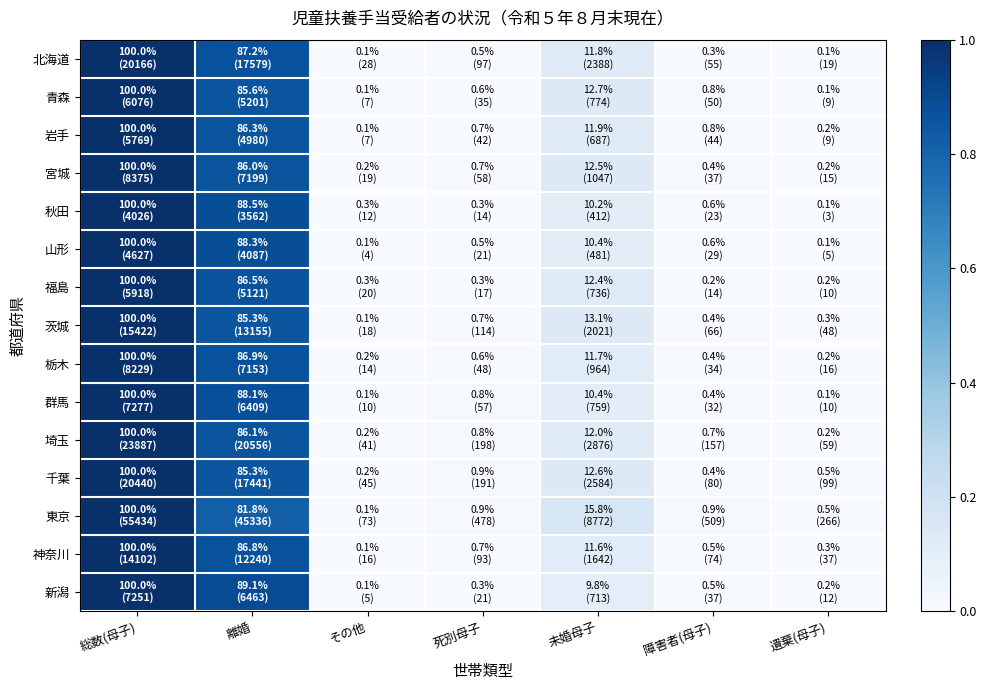

List the series in order of their peak value, highest first.

東京, 埼玉, 千葉, 北海道, 茨城, 神奈川, 宮城, 栃木, 群馬, 新潟, 青森, 福島, 岩手, 山形, 秋田